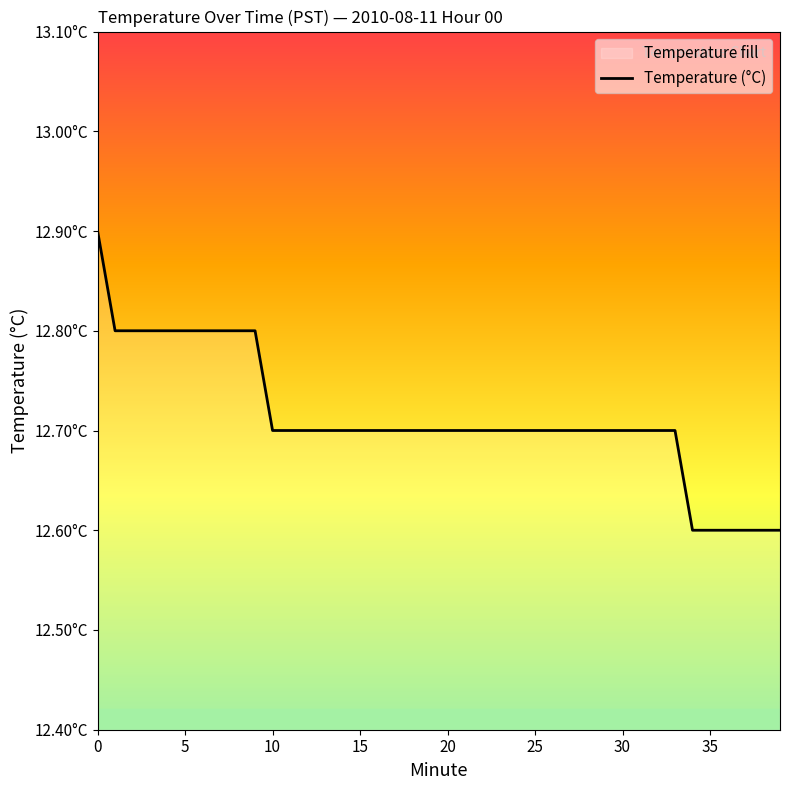

What is the label of the 30th point from the left?

29